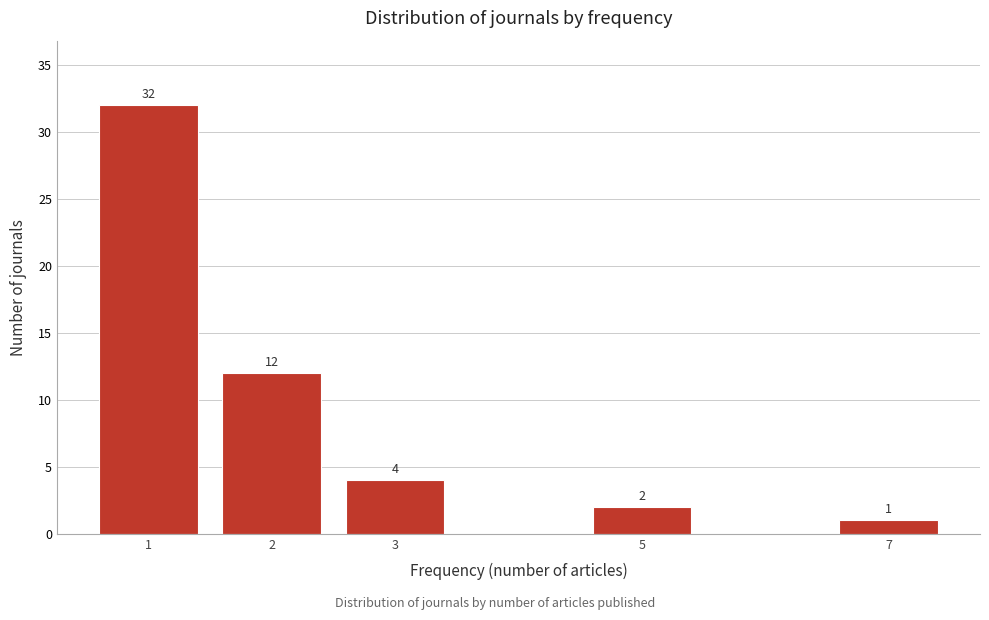

Reading left to right, transcribe all the data shown in this chart.

1=32	2=12	3=4	5=2	7=1